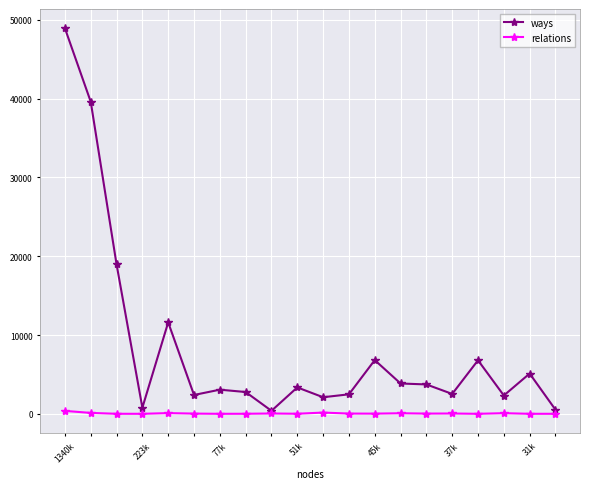

Which series has the widest spread of values?

ways